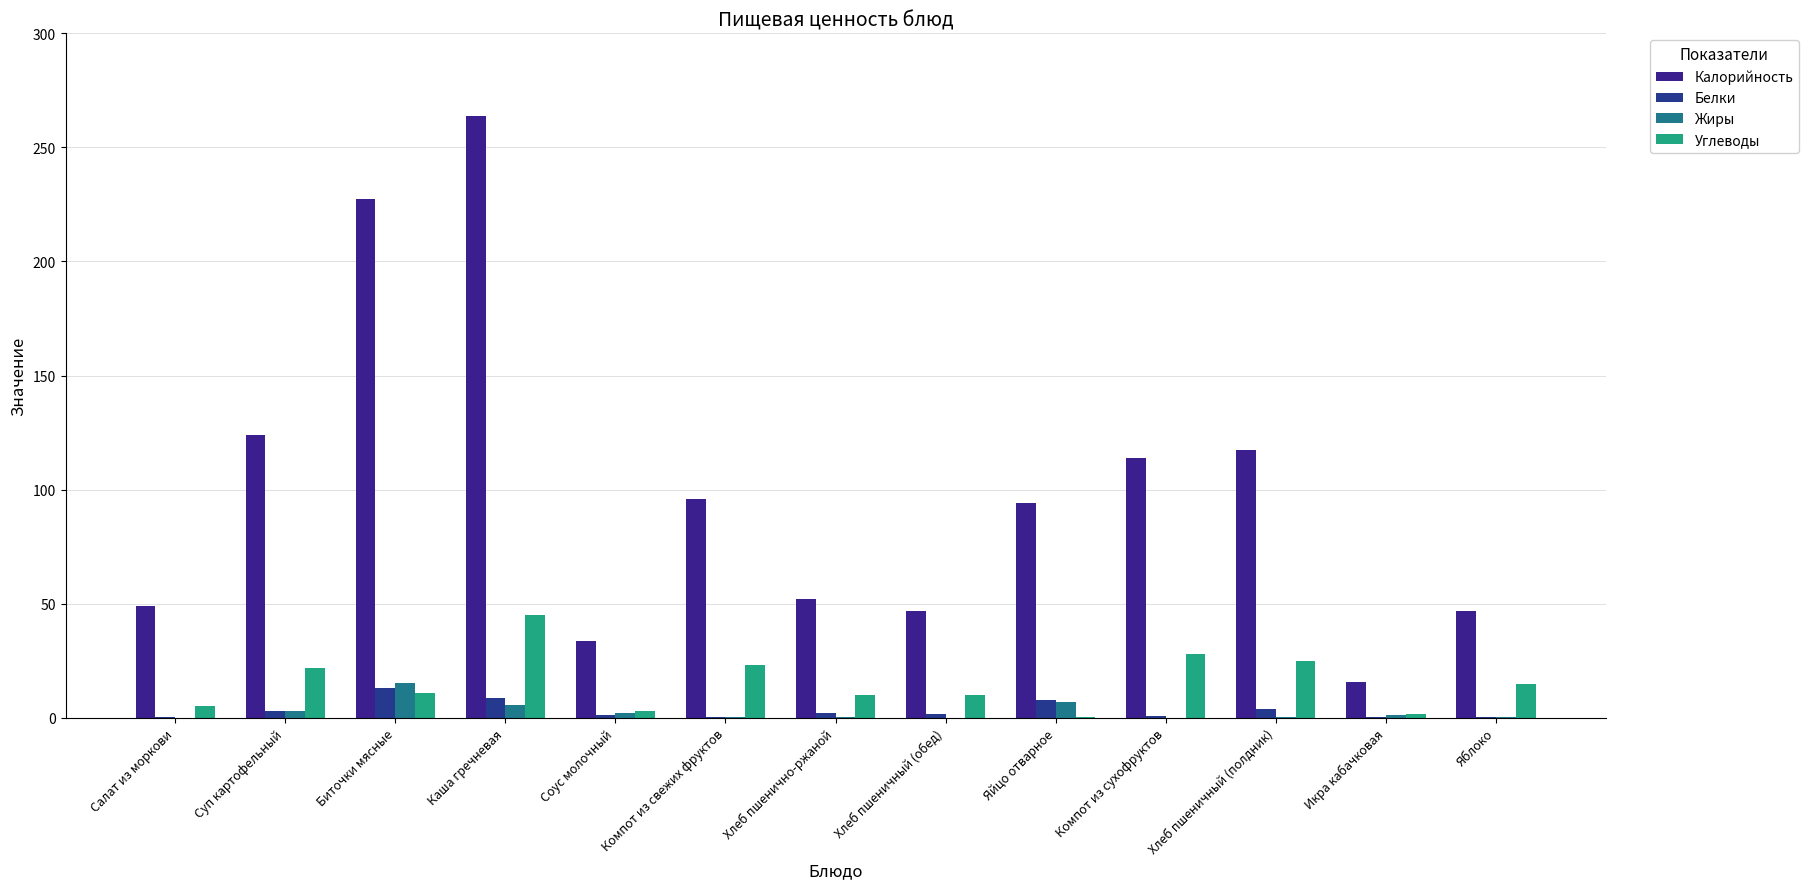

Are the bars grouped side by side (vs. stacked)?

Yes